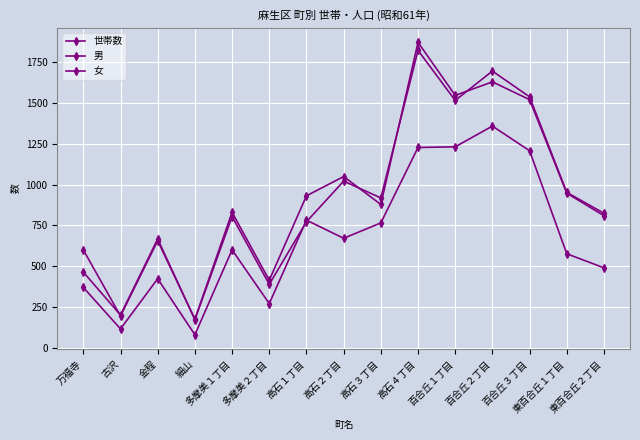

Is this an area chart (filled region under the line)?

No